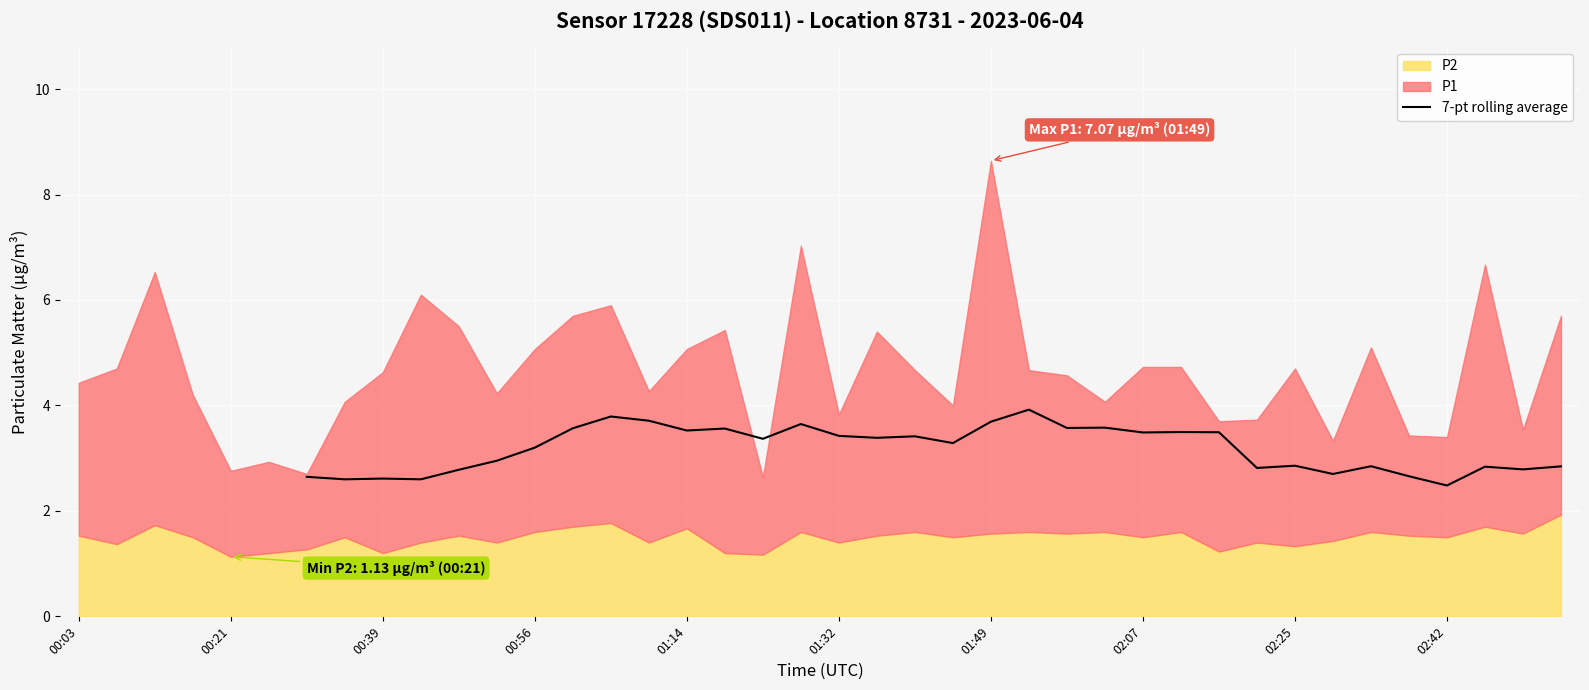

What is the lowest value of the 7-pt rolling average series?

2.5